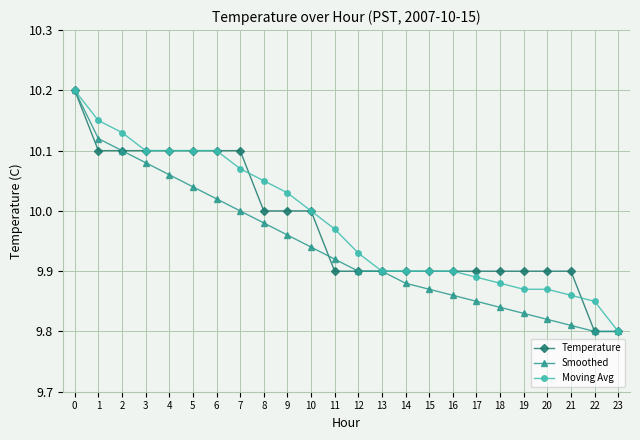

True or false: Temperature has a value of 10.1 at 3.

True